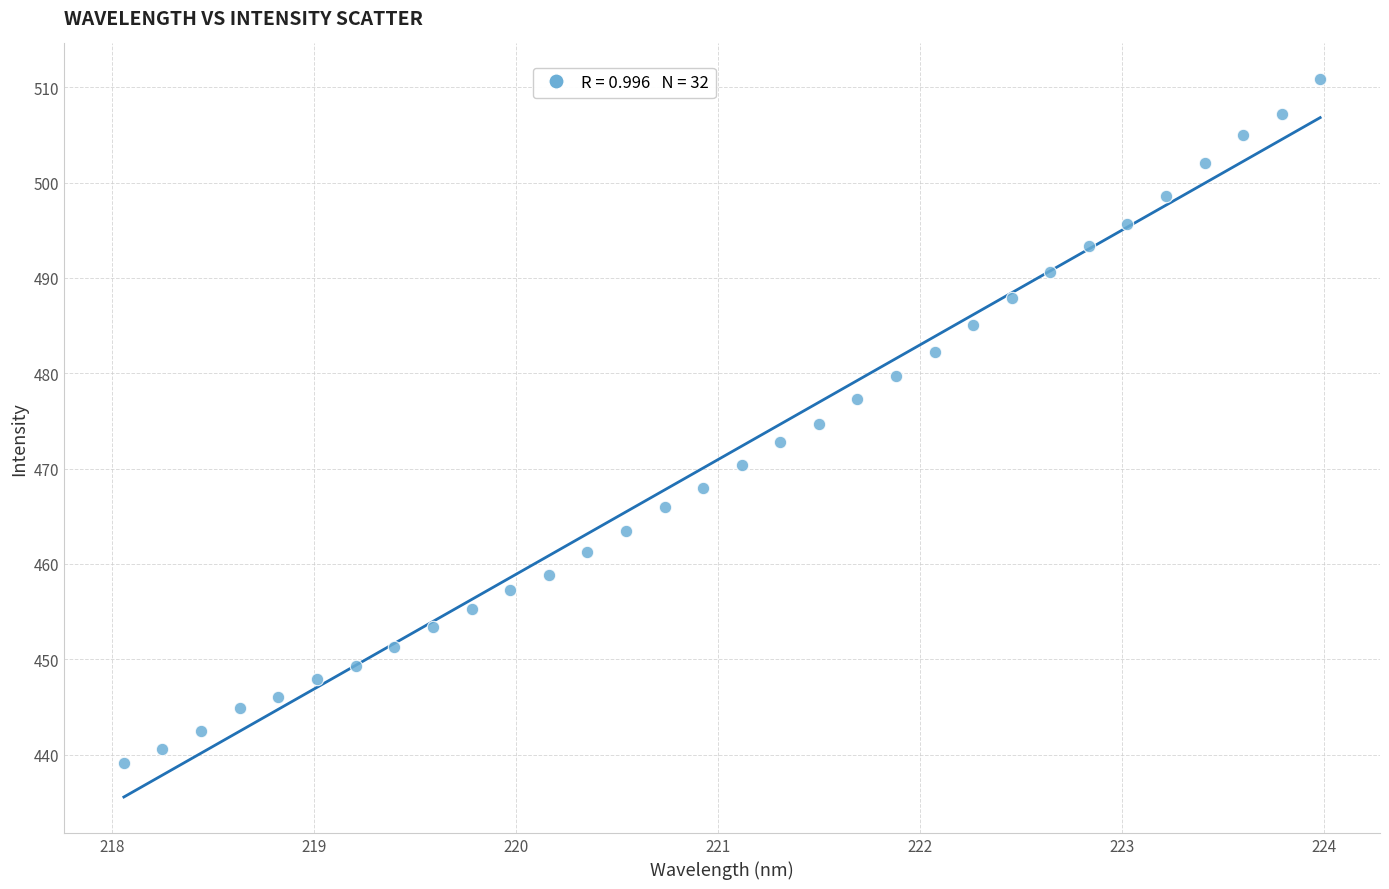

What is the range of X values (max minus min)?

5.9